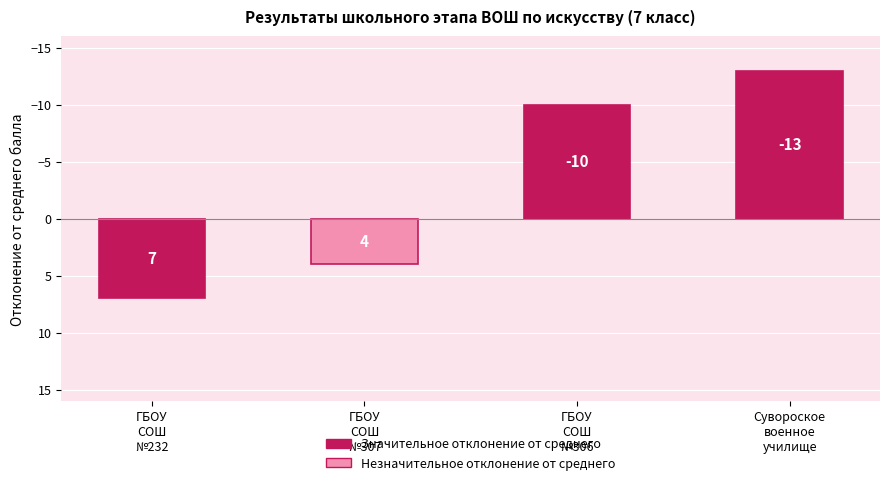

What is the approximate value at ГБОУ
СОШ
№306?

-10